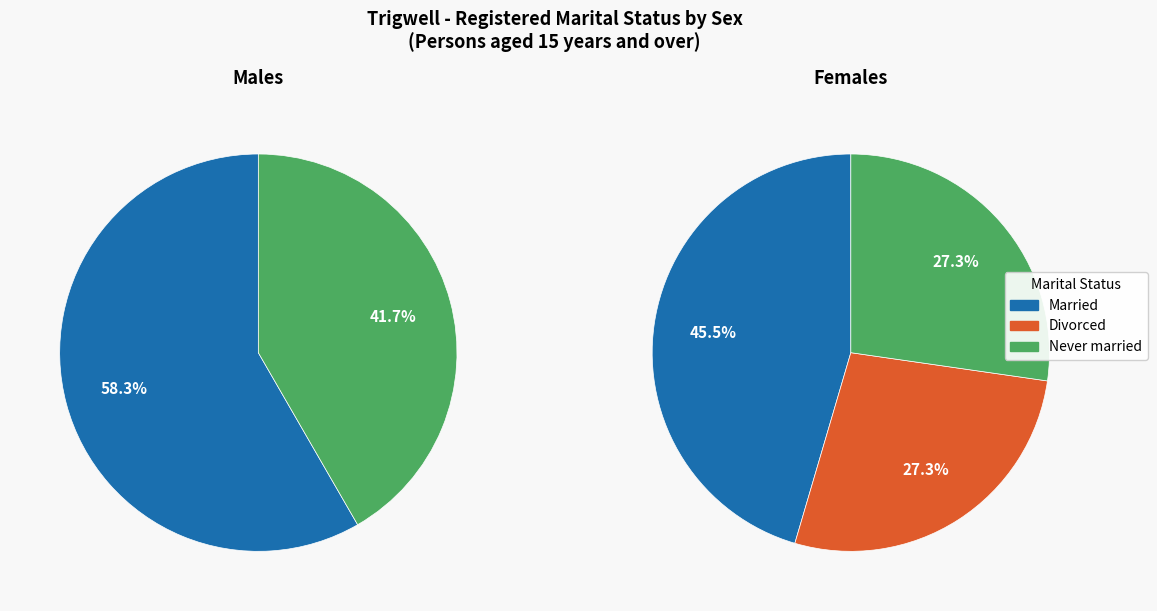

How many slices are in this pie chart?

5